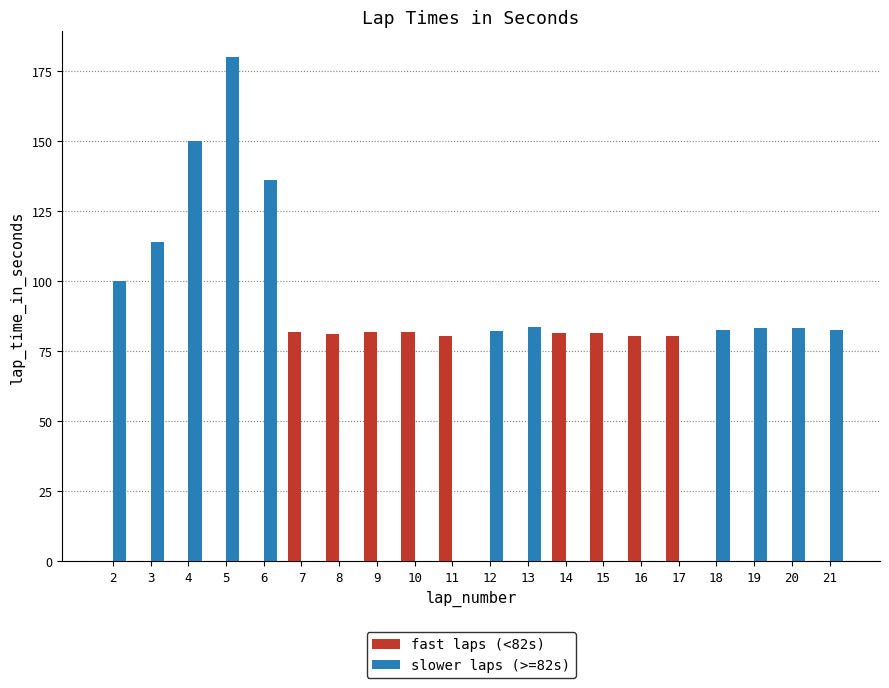

True or false: fast laps (<82s) has a value of -35.1 at 12.

False